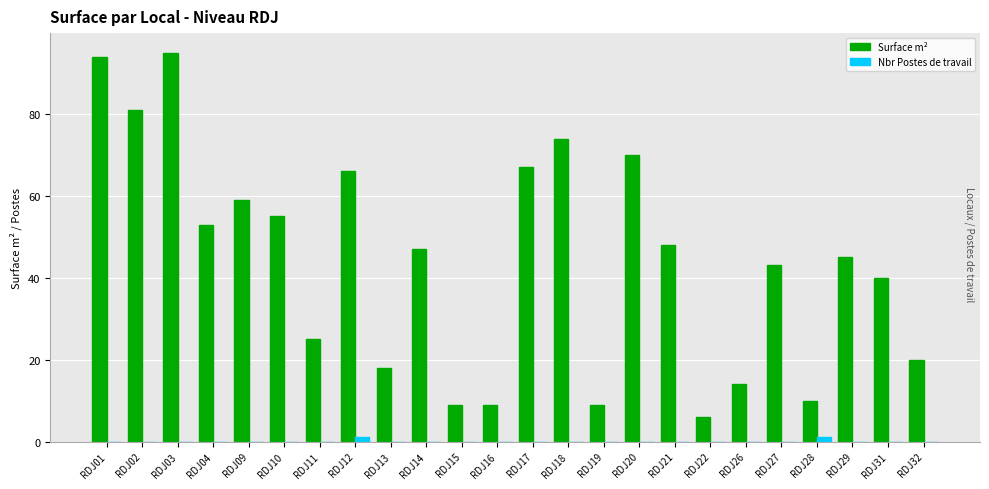

Which series changed the most between RDJ13 and RDJ20?

Surface m²